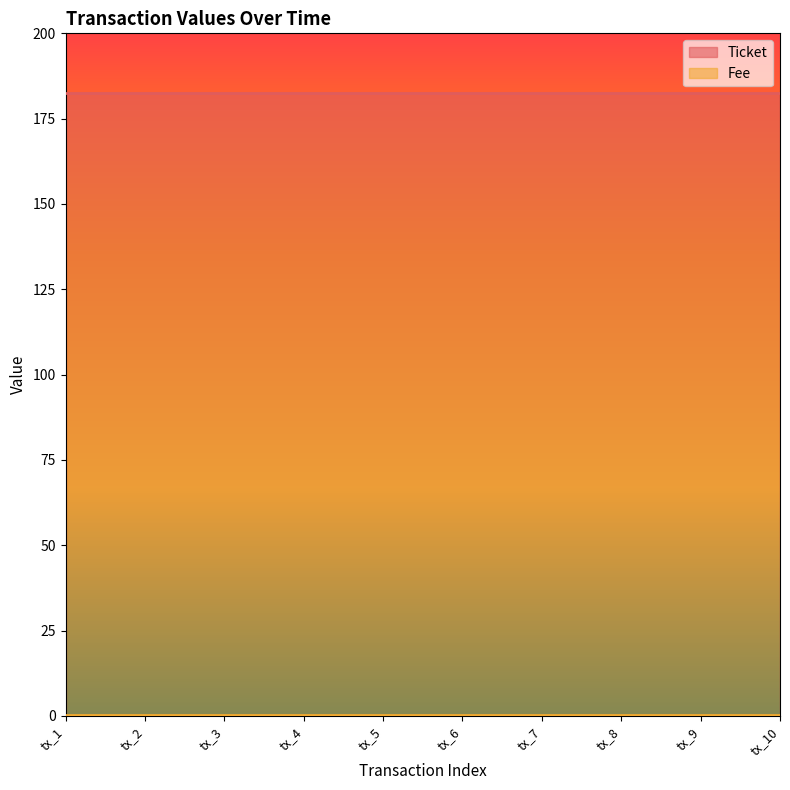

What value does the Ticket series have at tx_8?

182.4